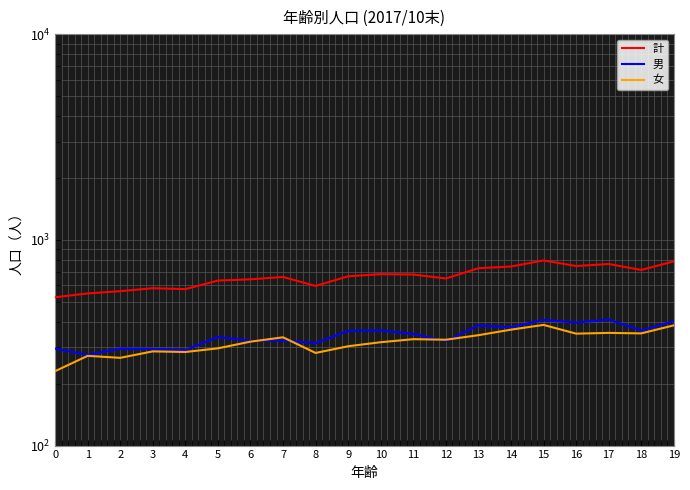

Reading left to right, transcribe all the data shown in this chart.

計: 526	549	563	582	576	634	643	660	597	665	681	678	649	728	742	794	746	763	714	786
男: 296	276	296	295	291	337	323	324	315	361	363	349	322	384	376	408	396	410	363	402
女: 230	273	267	287	285	297	320	336	282	304	318	329	327	344	366	386	350	353	351	384